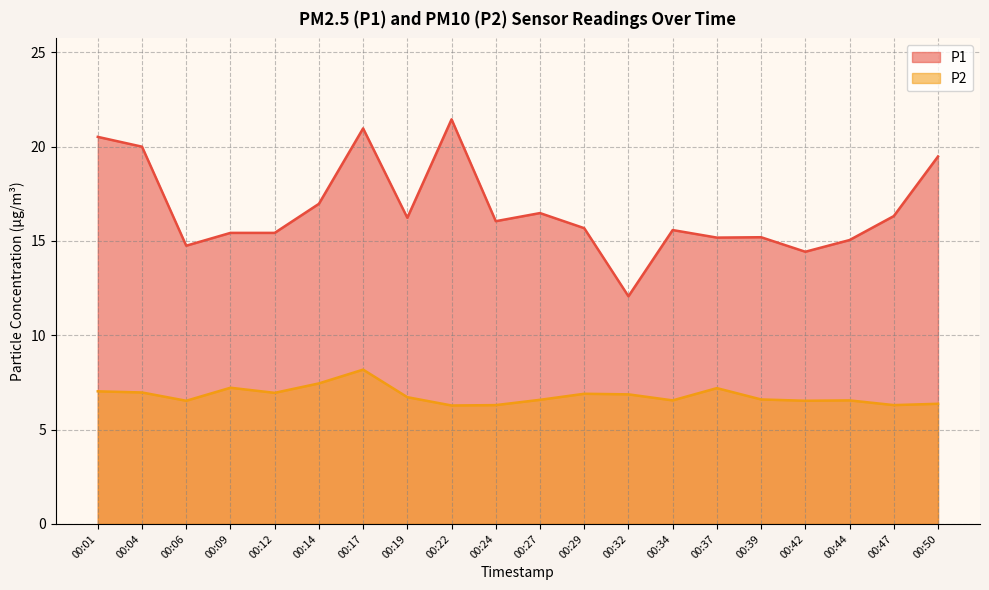

At which category is the sum across all series the highest?

00:17